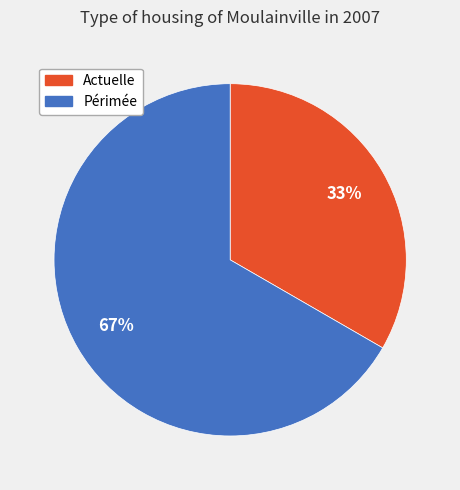

Is there any slice that represents more than half of the pie?

Yes